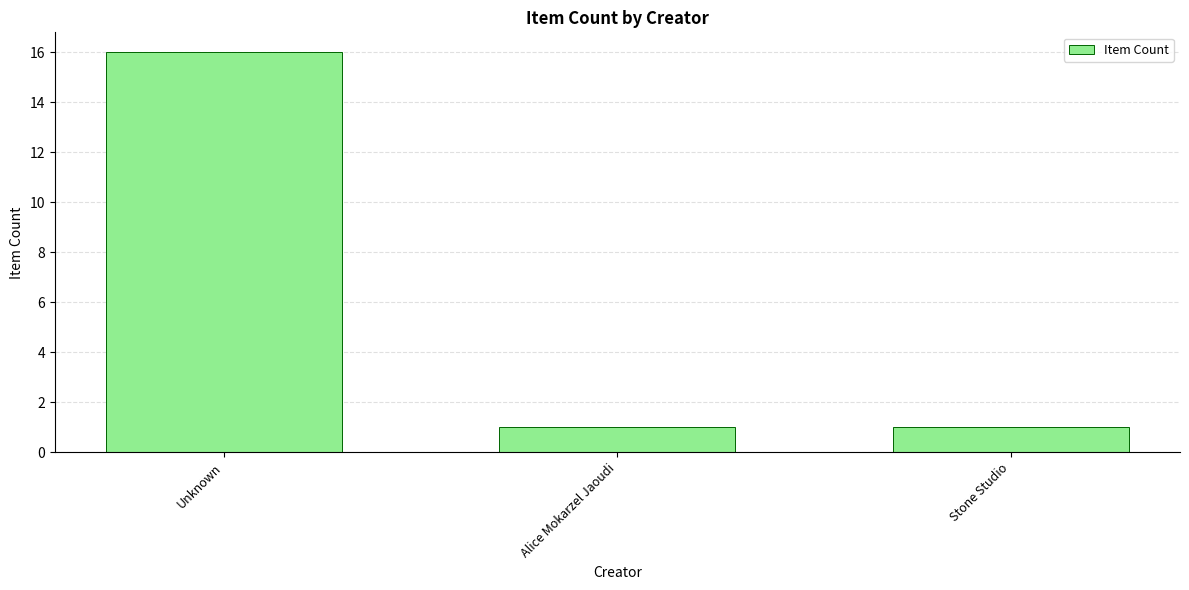

Read the value at Unknown, to the nearest 10.

20